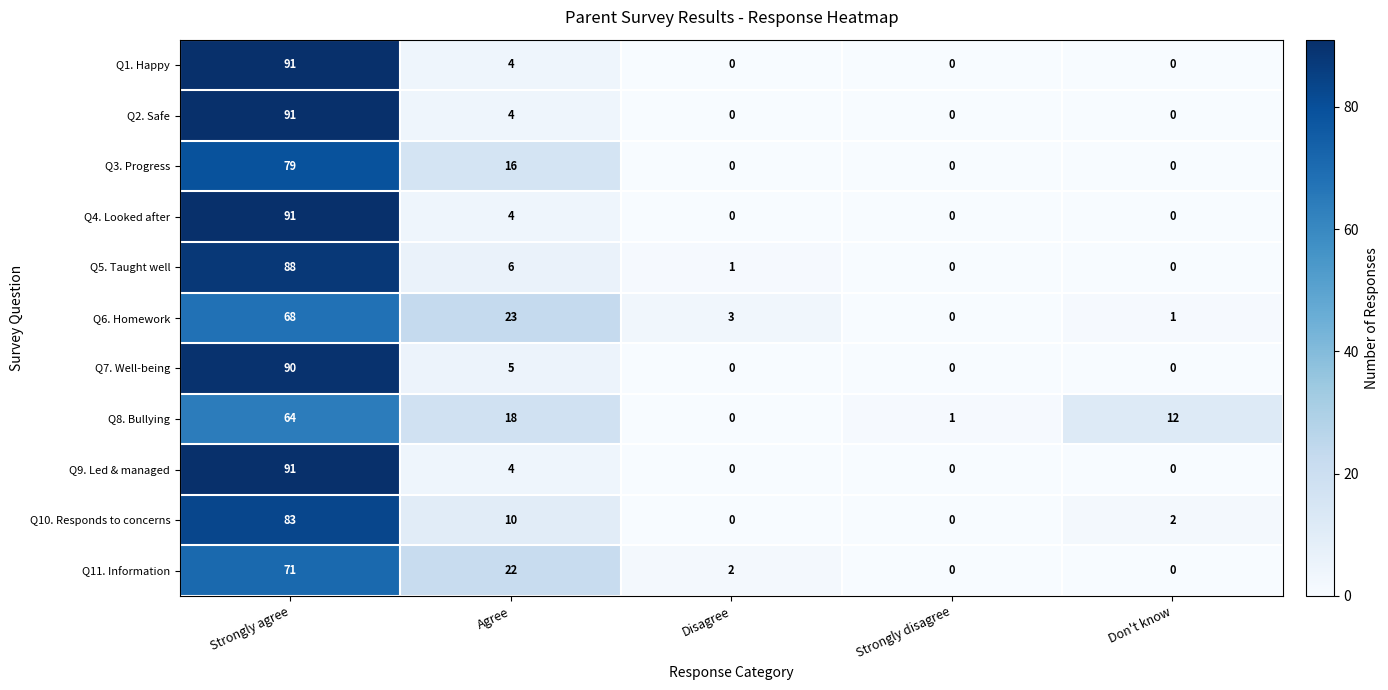

What is the difference between the Q2. Safe values at Agree and Disagree?

4